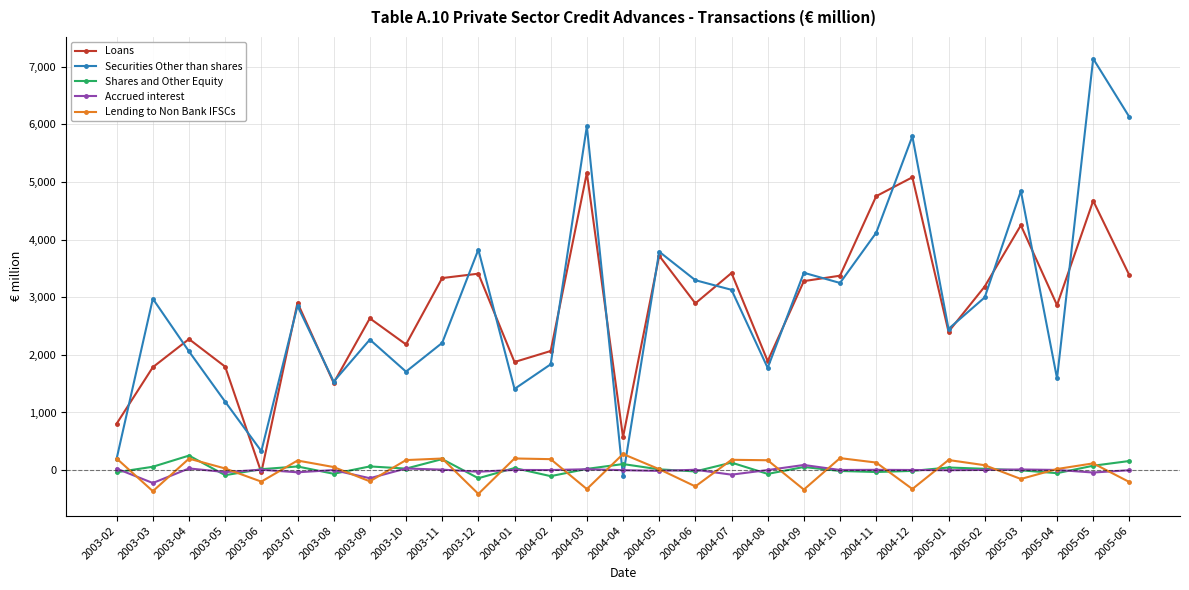

What is the maximum value shown in the chart?

7140